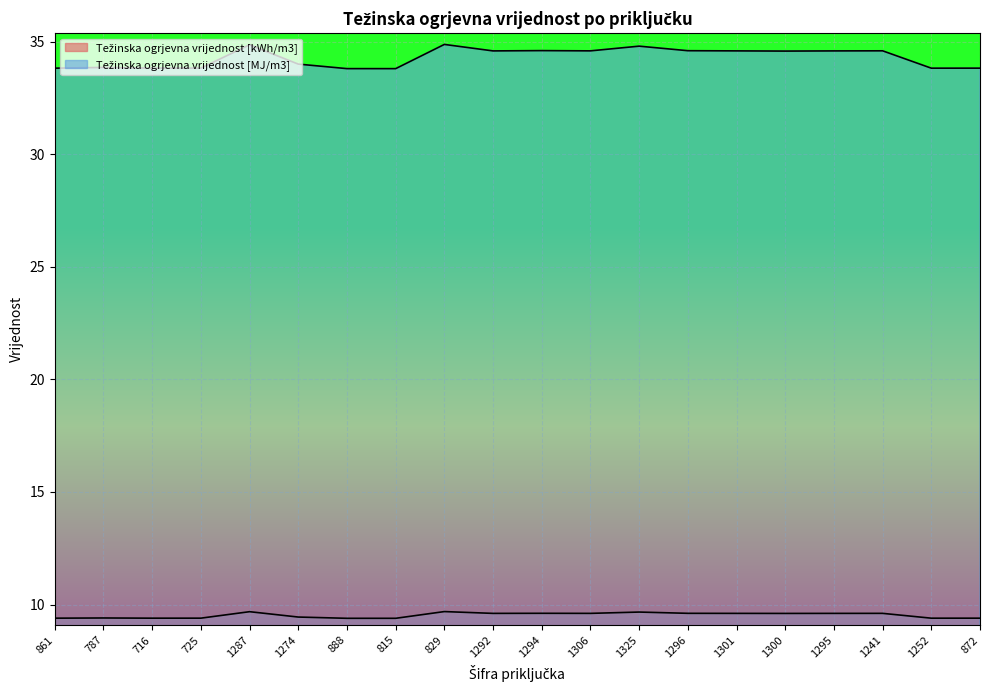

How many data points in Težinska ogrjevna vrijednost [MJ/m3] are less than 34?

8